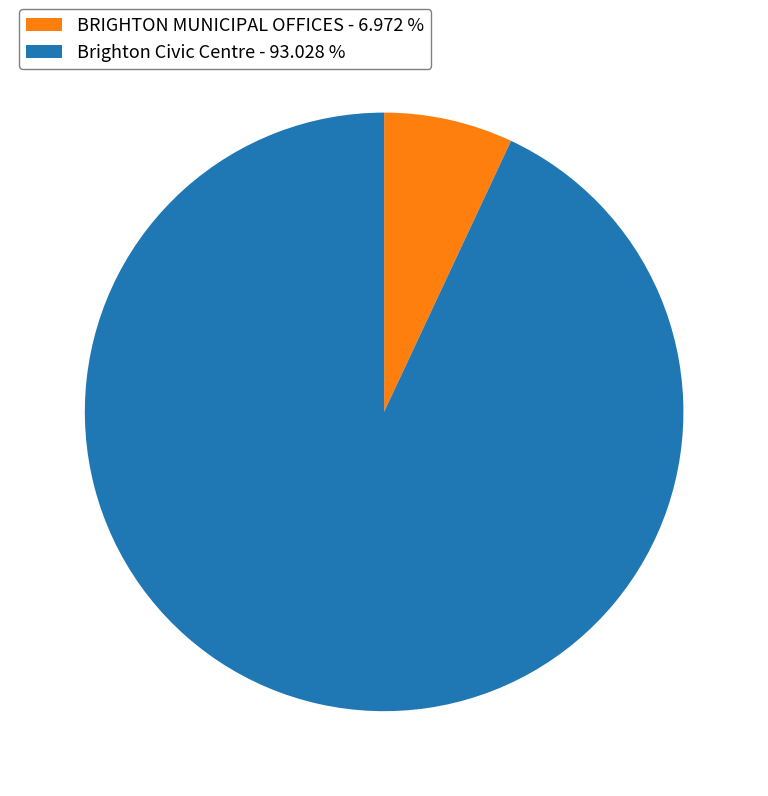

Approximately how many times larger is the value at Brighton Civic Centre - 93.028 % compared to BRIGHTON MUNICIPAL OFFICES - 6.972 %?

13.3